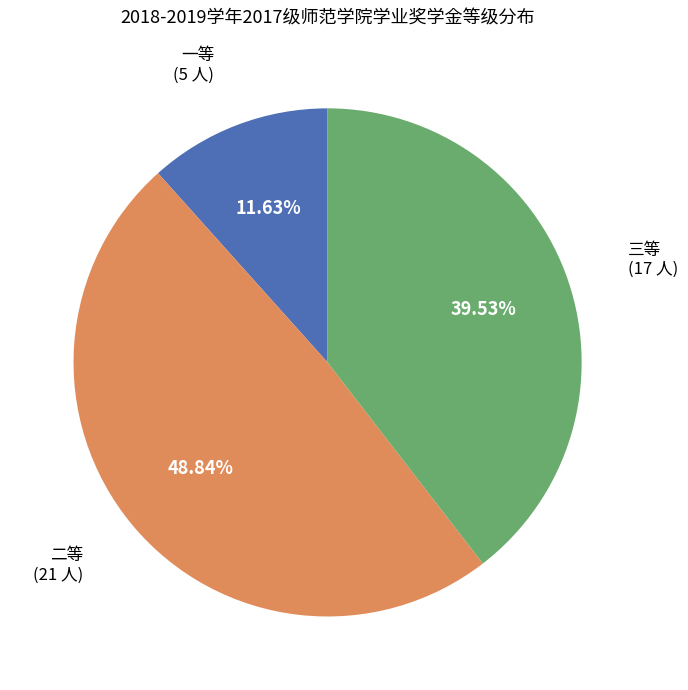

The 一等 slice represents 1% of the pie. True or false?

False